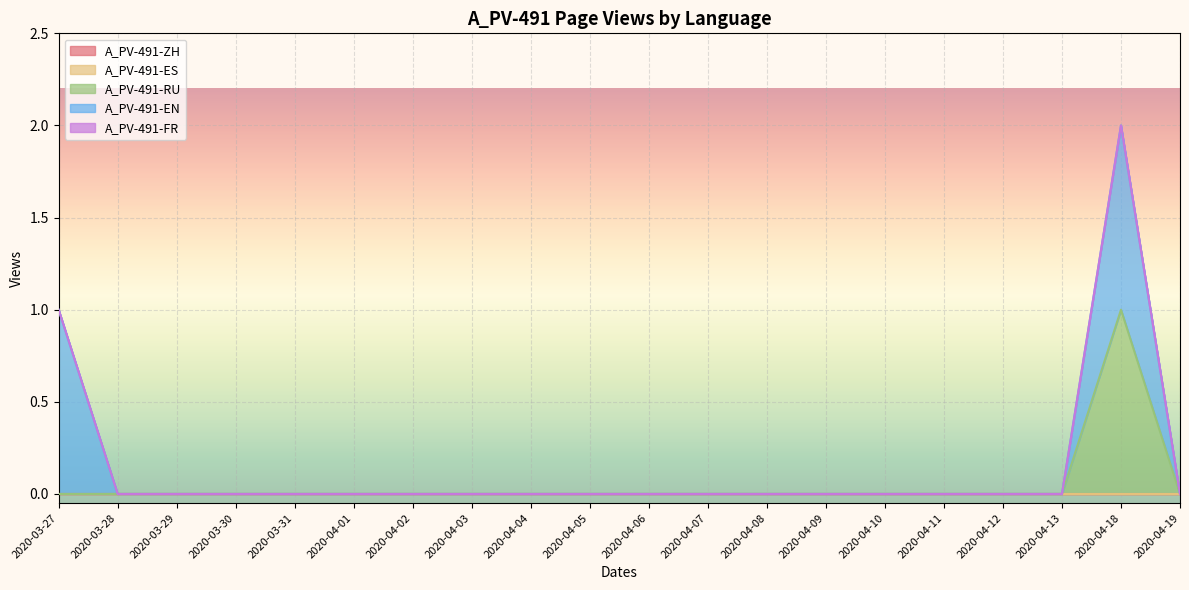

How many data points in A_PV-491-EN are above 0?

2